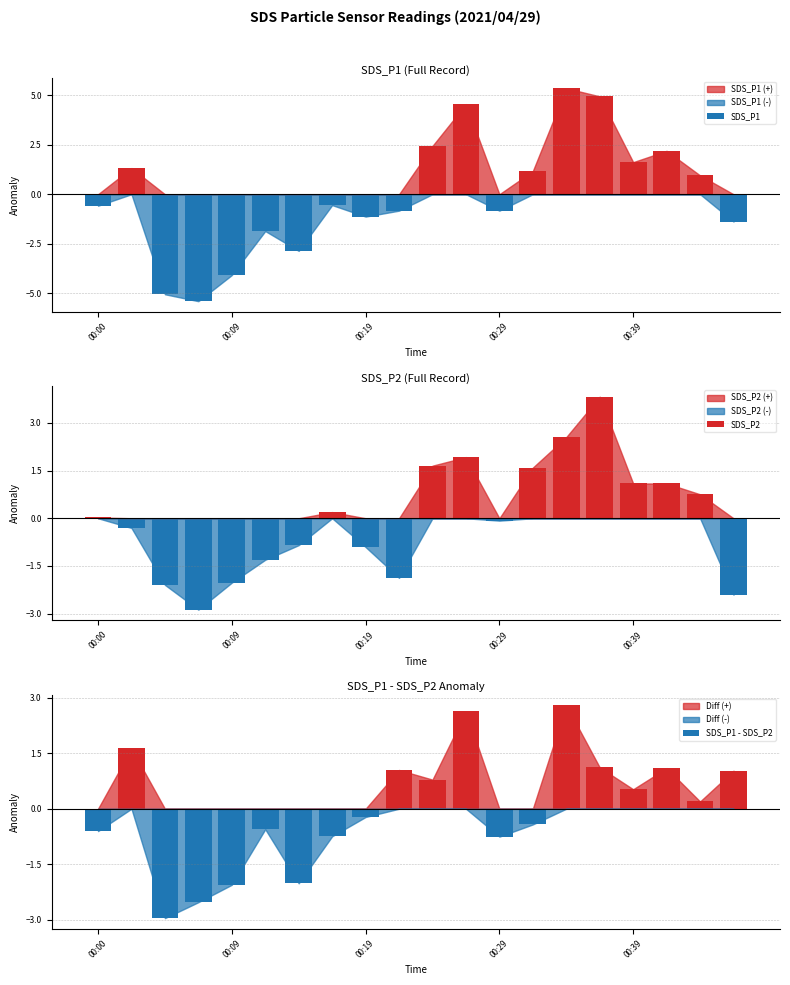

What is the difference between the maximum and second lowest values in the SDS_P1 series?

10.4